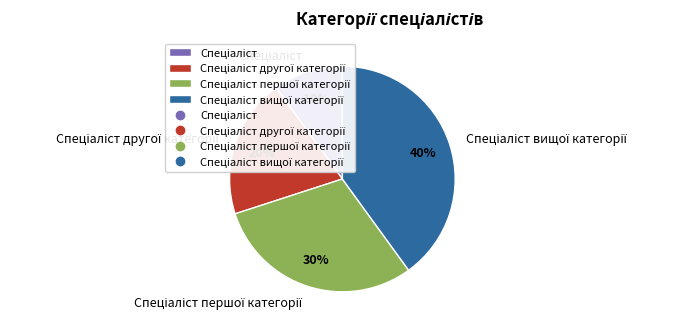

To the nearest percent, what is the difference between the largest and smallest slice percentages?

30%